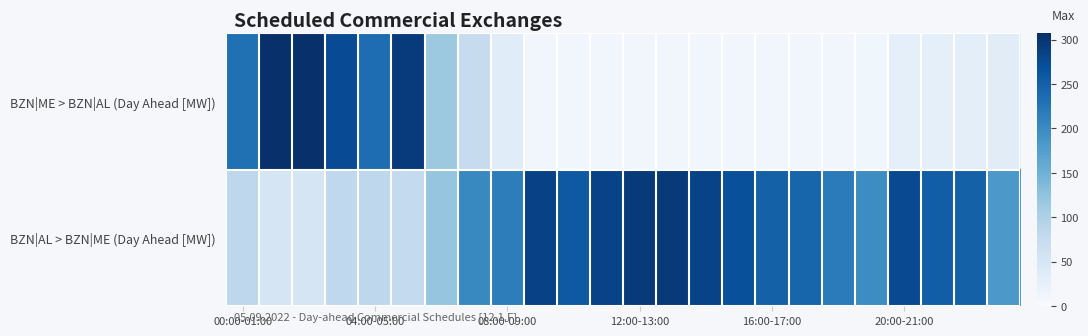

Which series has the widest spread of values?

BZN|ME > BZN|AL (Day Ahead [MW])